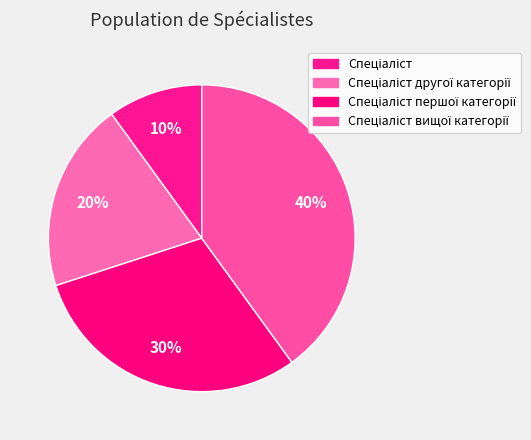

Which slice is the largest?

Спеціаліст вищої категорії